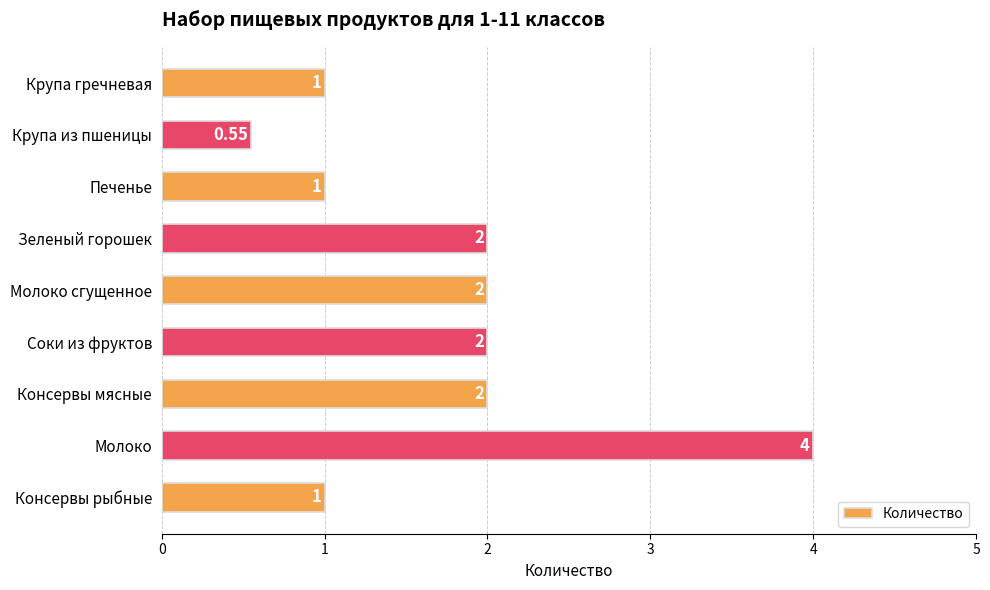

What is the ratio of the value at Консервы рыбные to the value at Зеленый горошек?

0.5